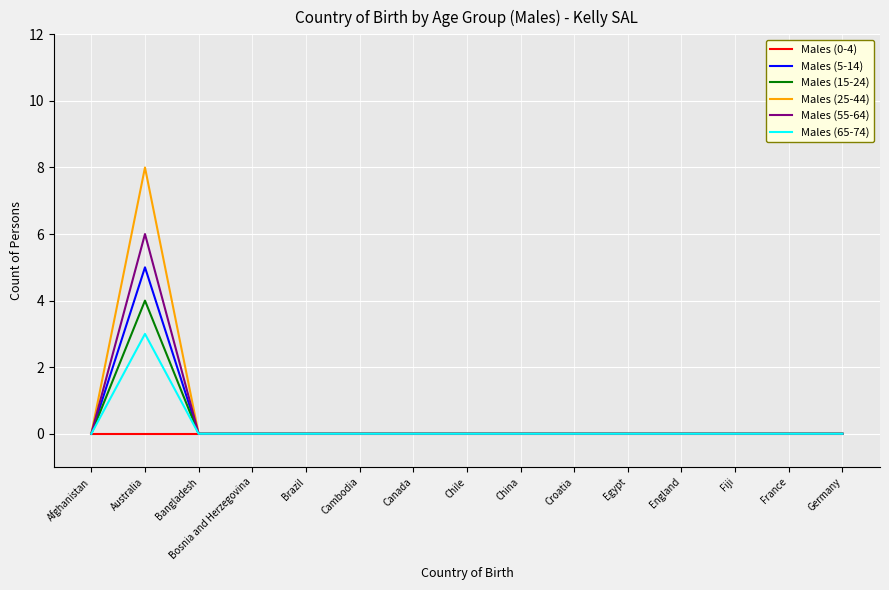

Is it true that Males (5-14) equals 0 at Cambodia?

True